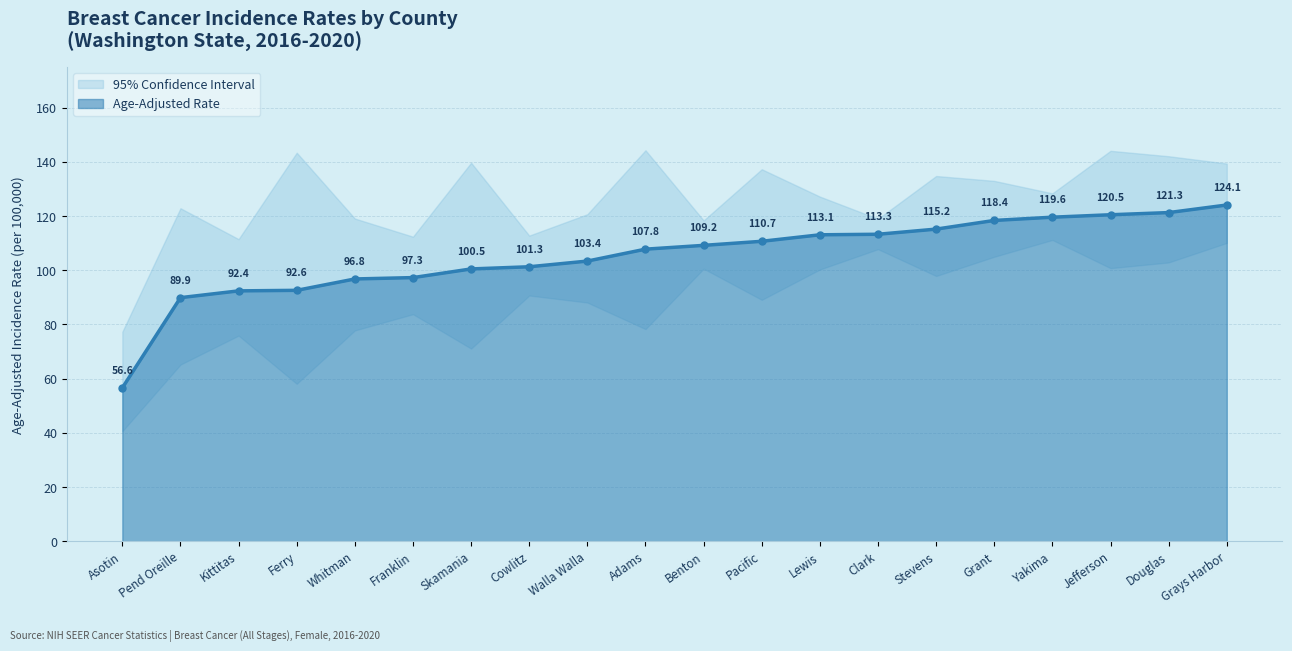

What is the maximum value shown in the chart?

144.3